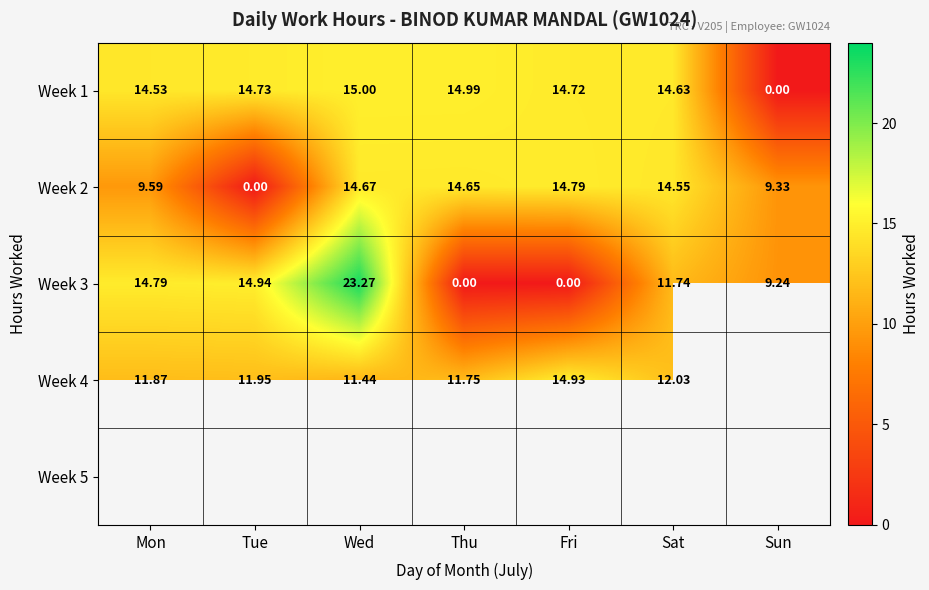

At which label is Week 2 closest to 7?

Sun